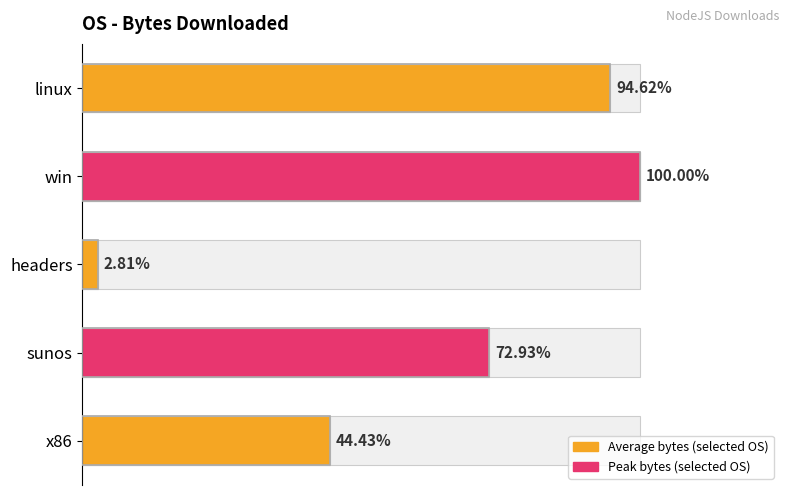

At which label is the value closest to 10112851?

x86